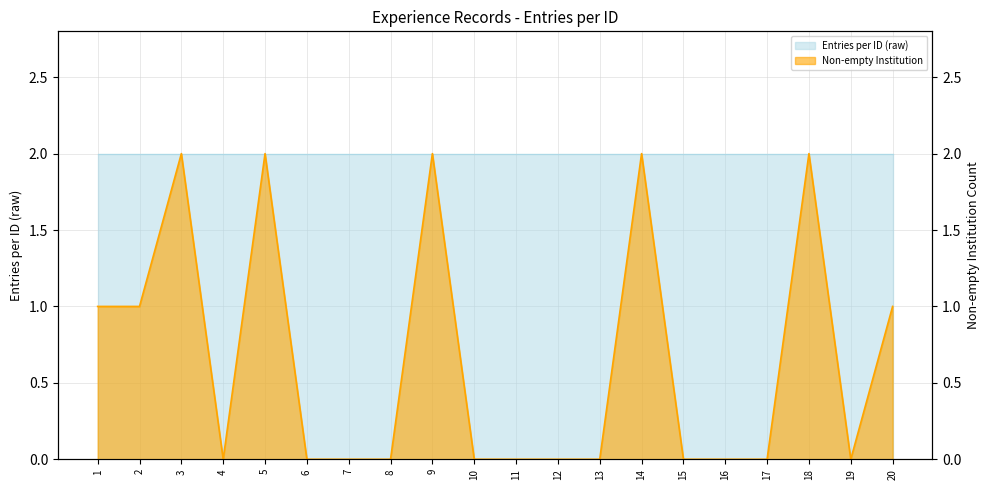

Rank the categories by value from highest to lowest.

3, 5, 9, 14, 18, 1, 2, 20, 4, 6, 7, 8, 10, 11, 12, 13, 15, 16, 17, 19